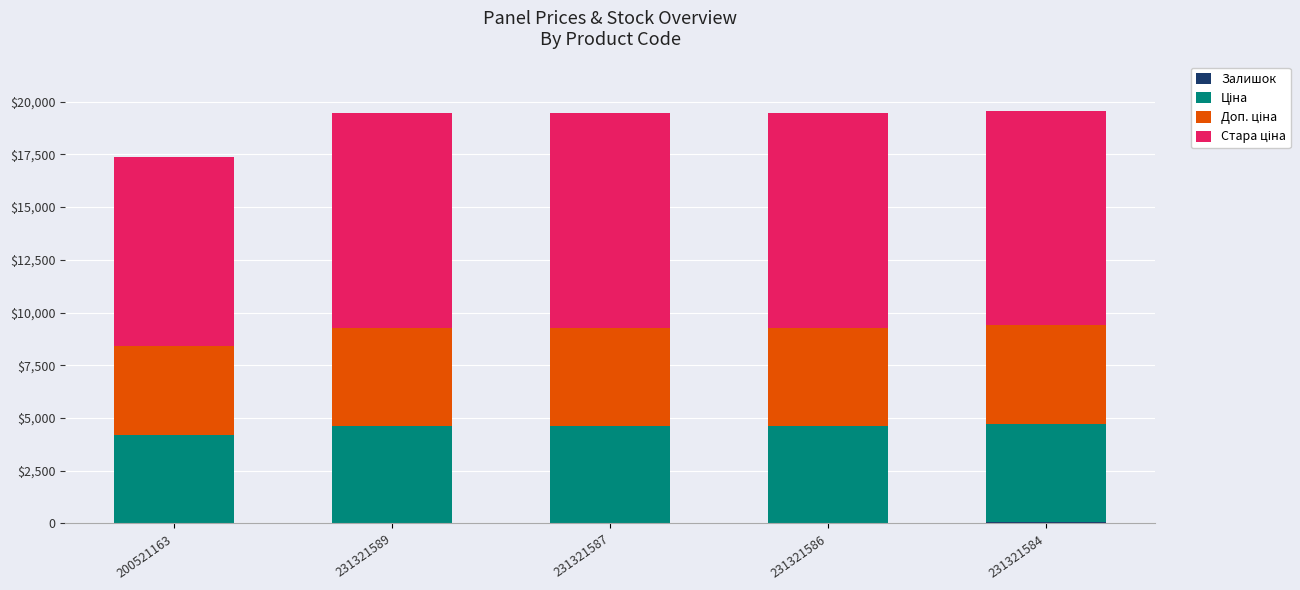

Does the chart contain stacked bars?

Yes